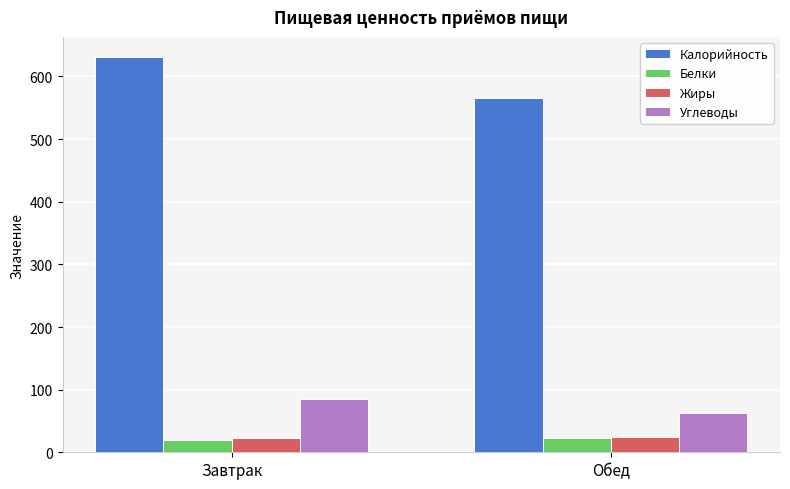

How many groups of bars are there?

2